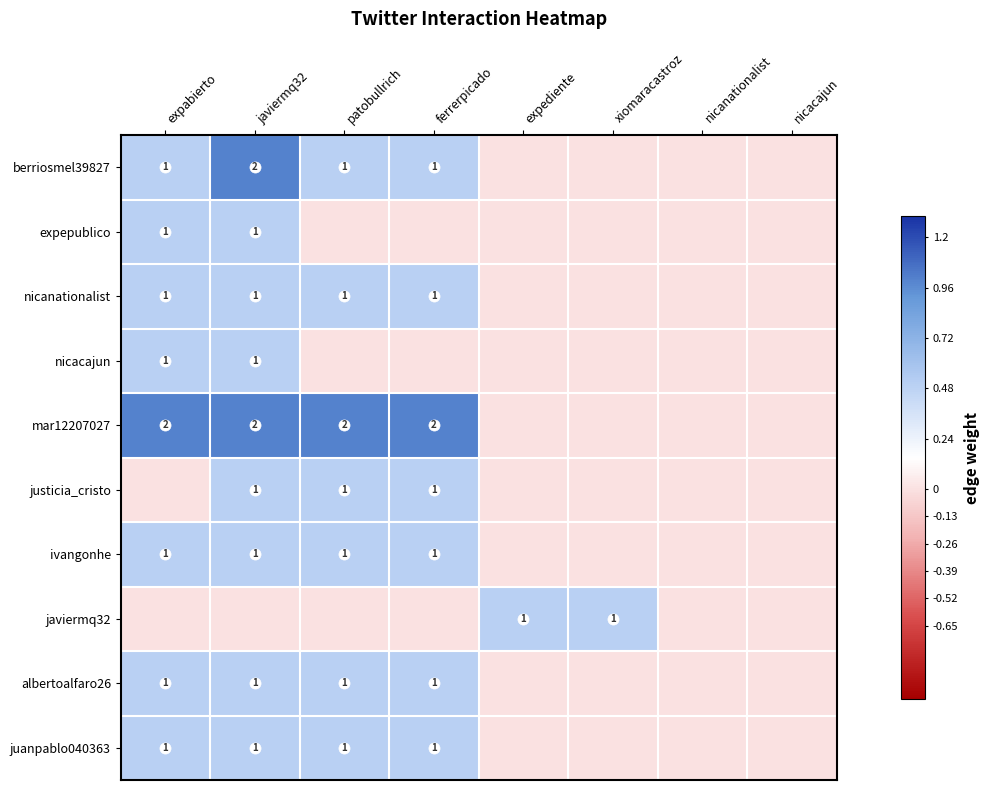

Between nicacajun and expabierto, which is larger?

expabierto